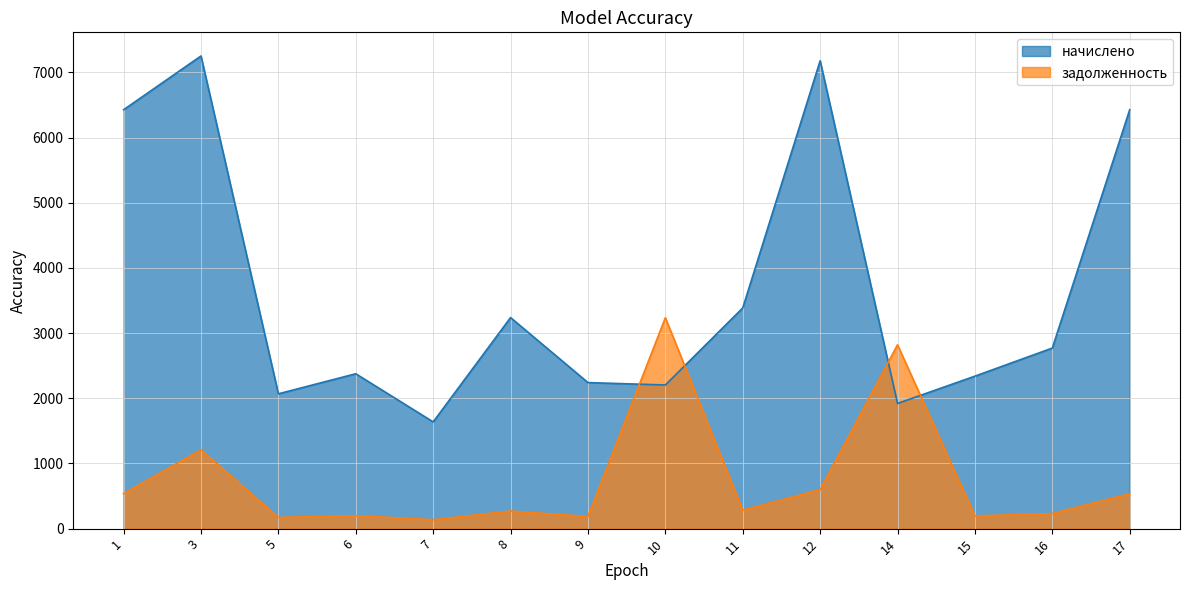

The начислено series shows 2339.3 at 15. True or false?

True